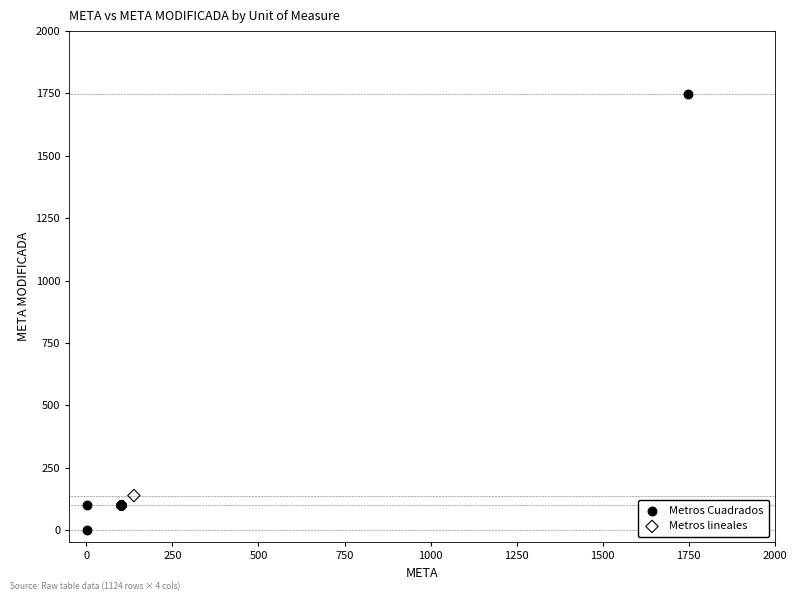

What are all the series names shown in the legend?

Metros Cuadrados, Metros lineales